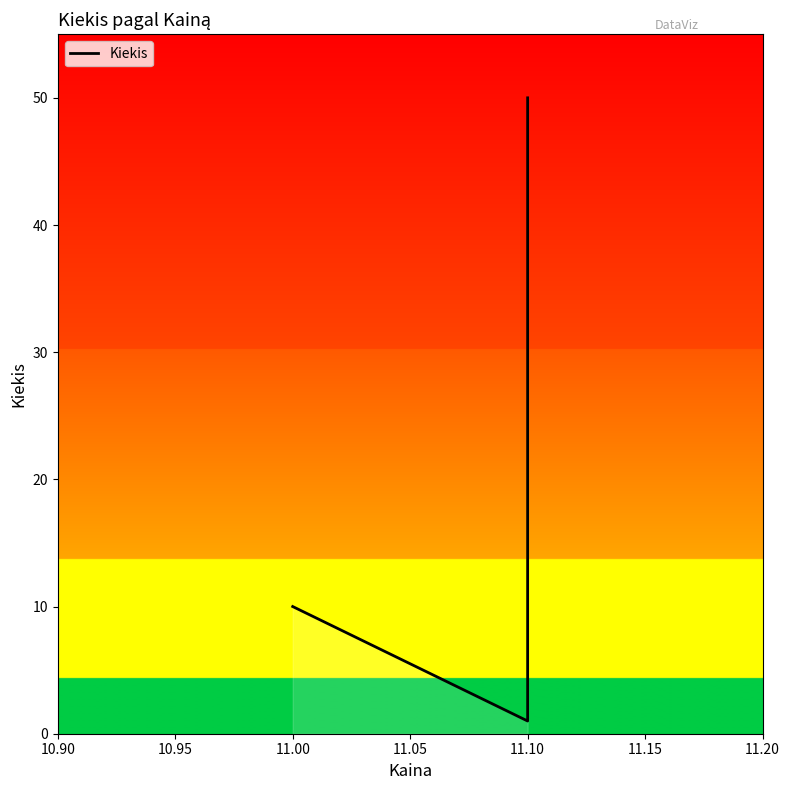

What is the smallest value displayed?

1